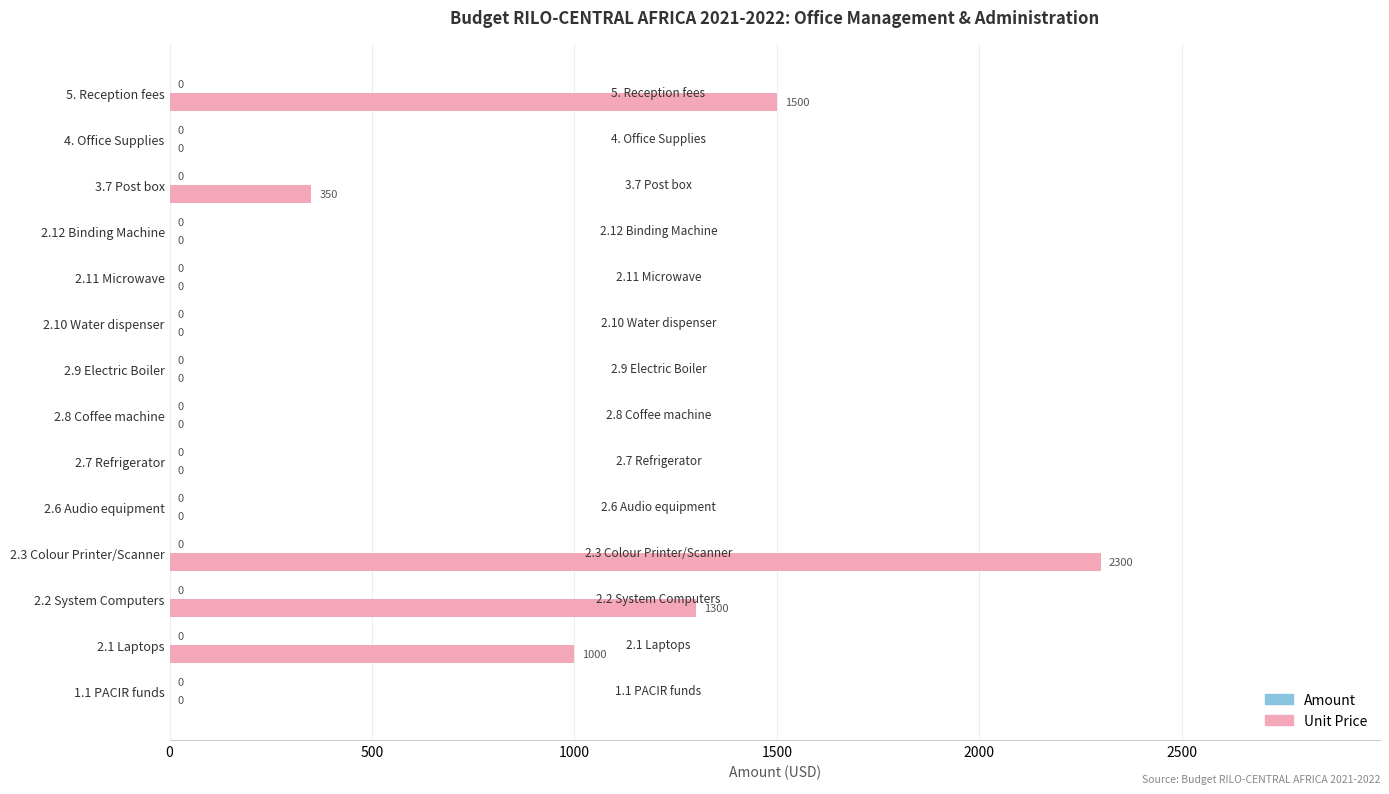

What is the sum of all values?

6450